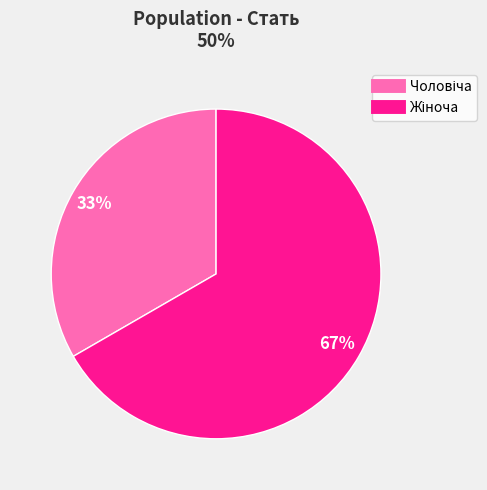

To the nearest percent, what is the average slice percentage?

50%